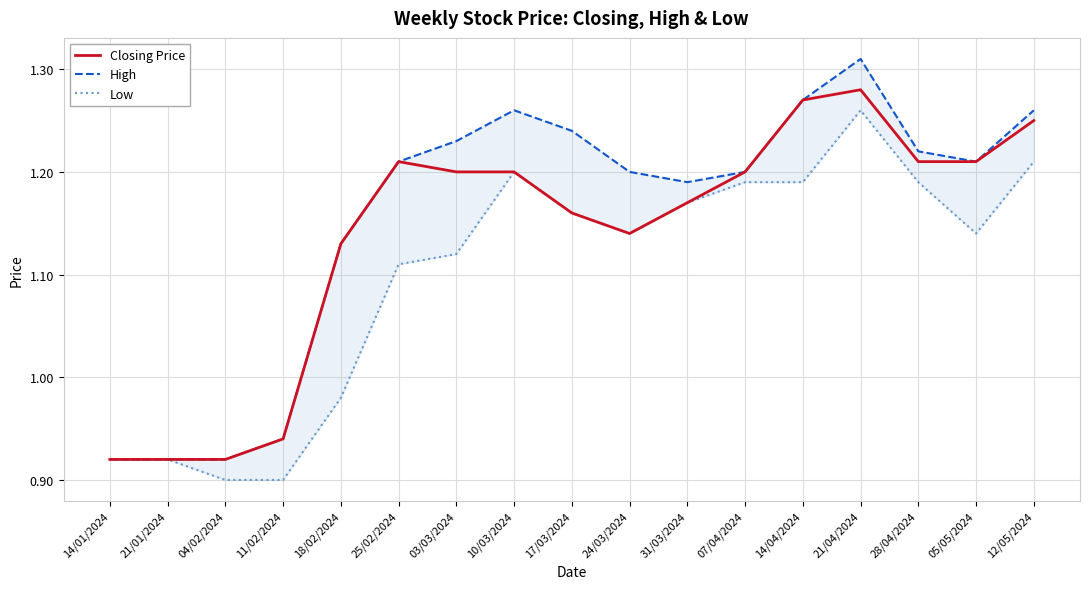

Count the number of categories in the chart.

17